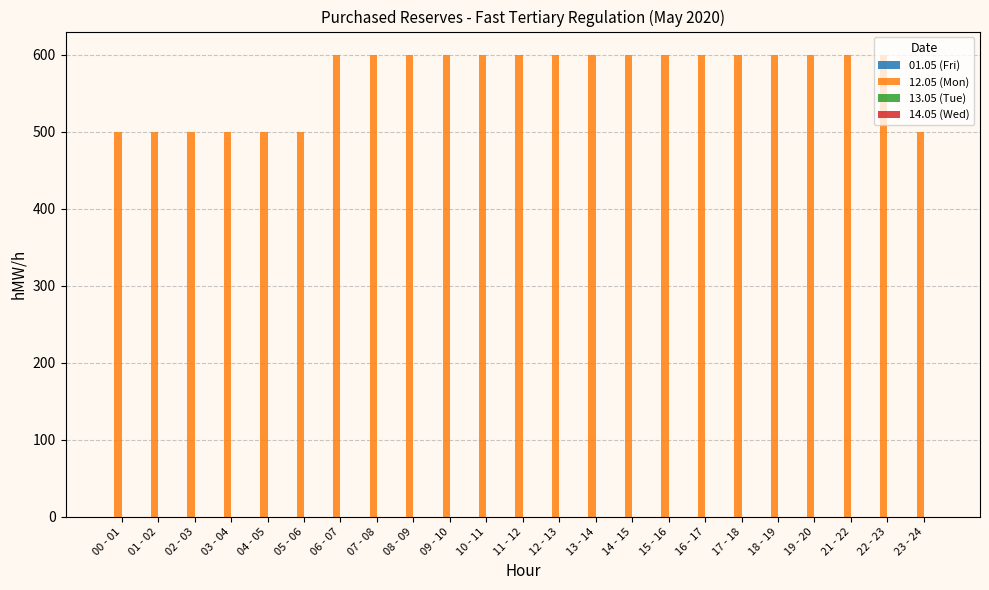

The value at 07 - 08 is 600. True or false?

True